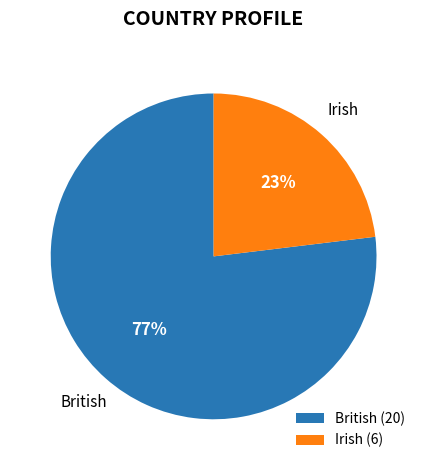

The British slice represents 63% of the pie. True or false?

False